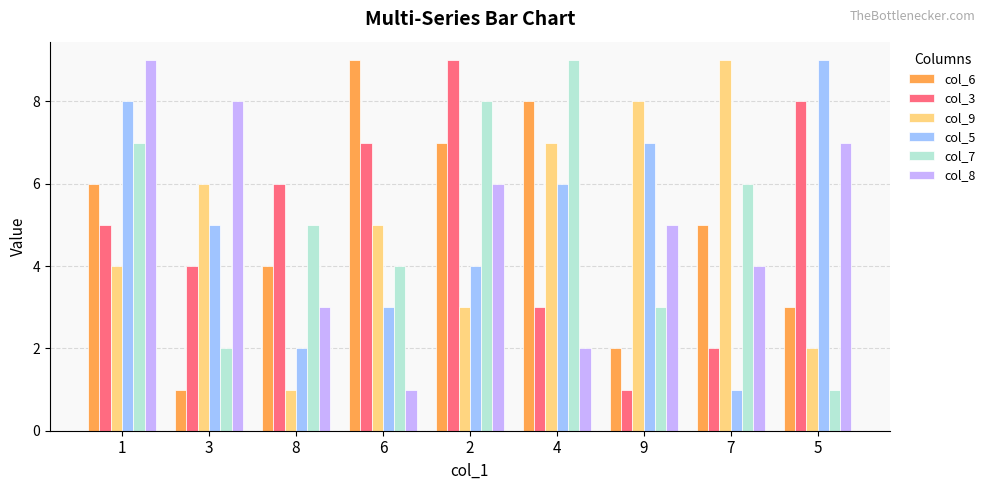

What is the sum of all col_5 values?

45